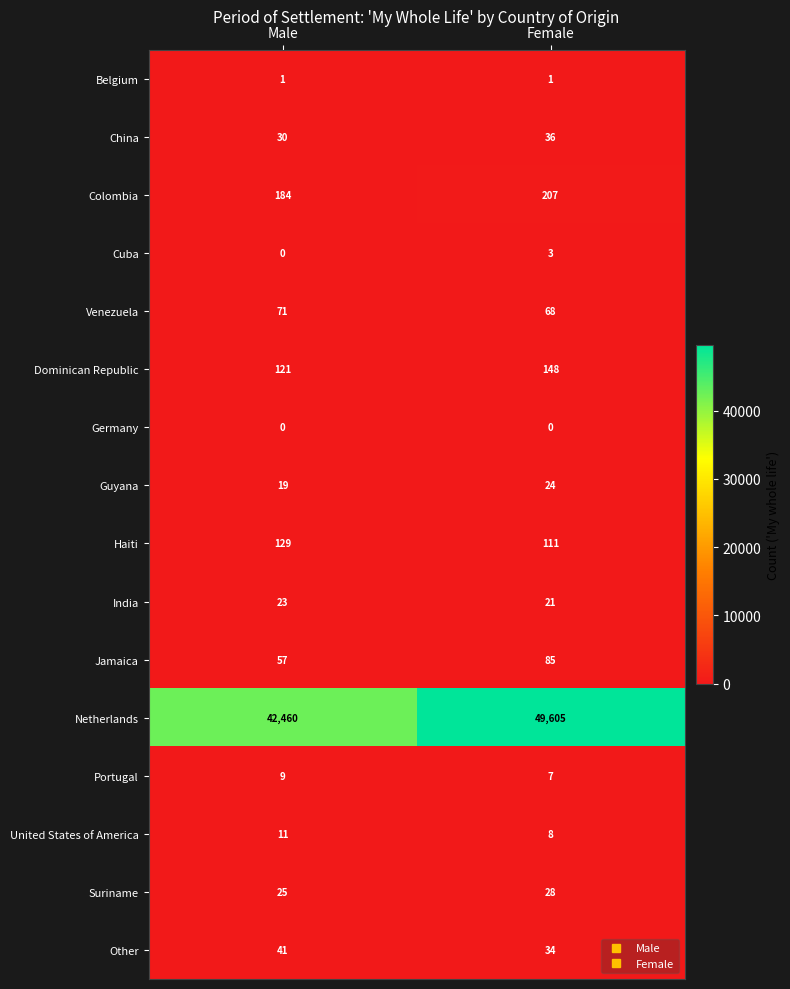

At how many categories does at least one series exceed 1593?

2